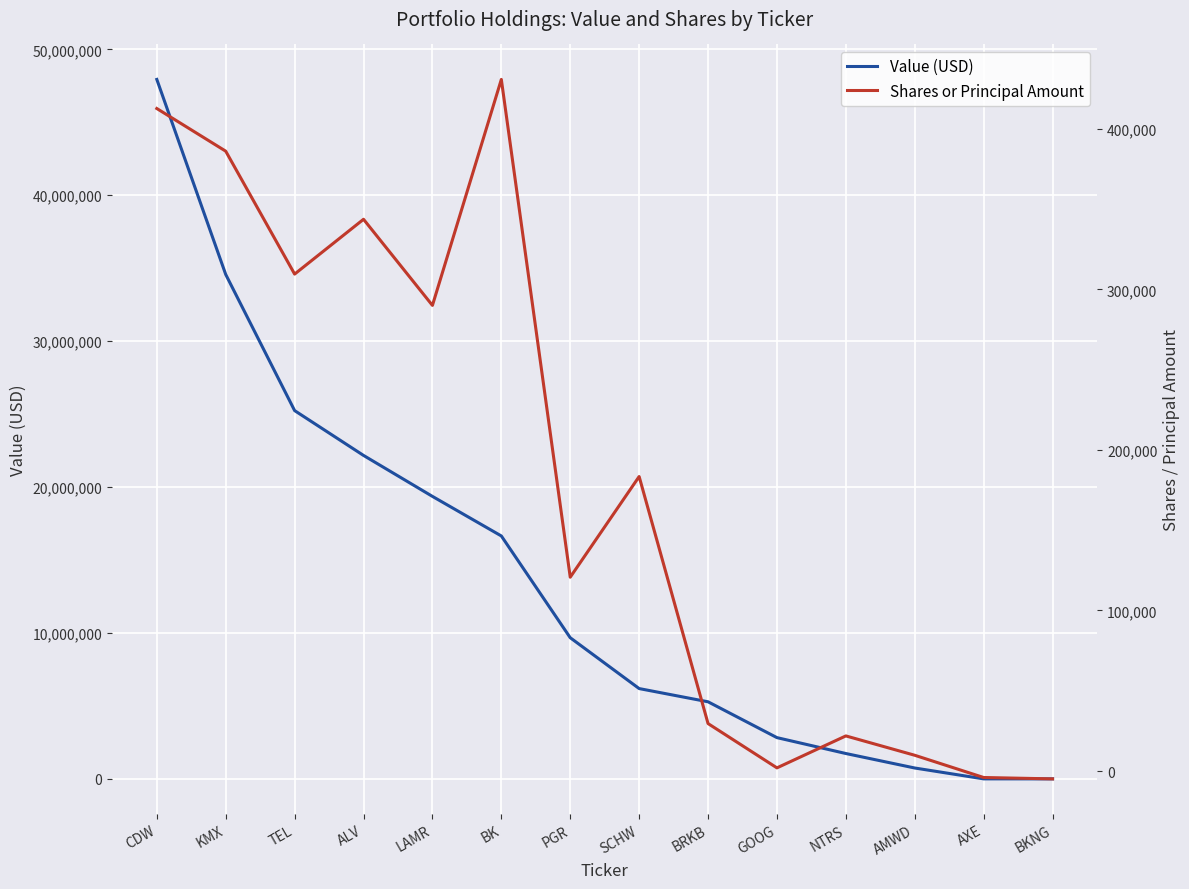

Count the number of categories in the chart.

14